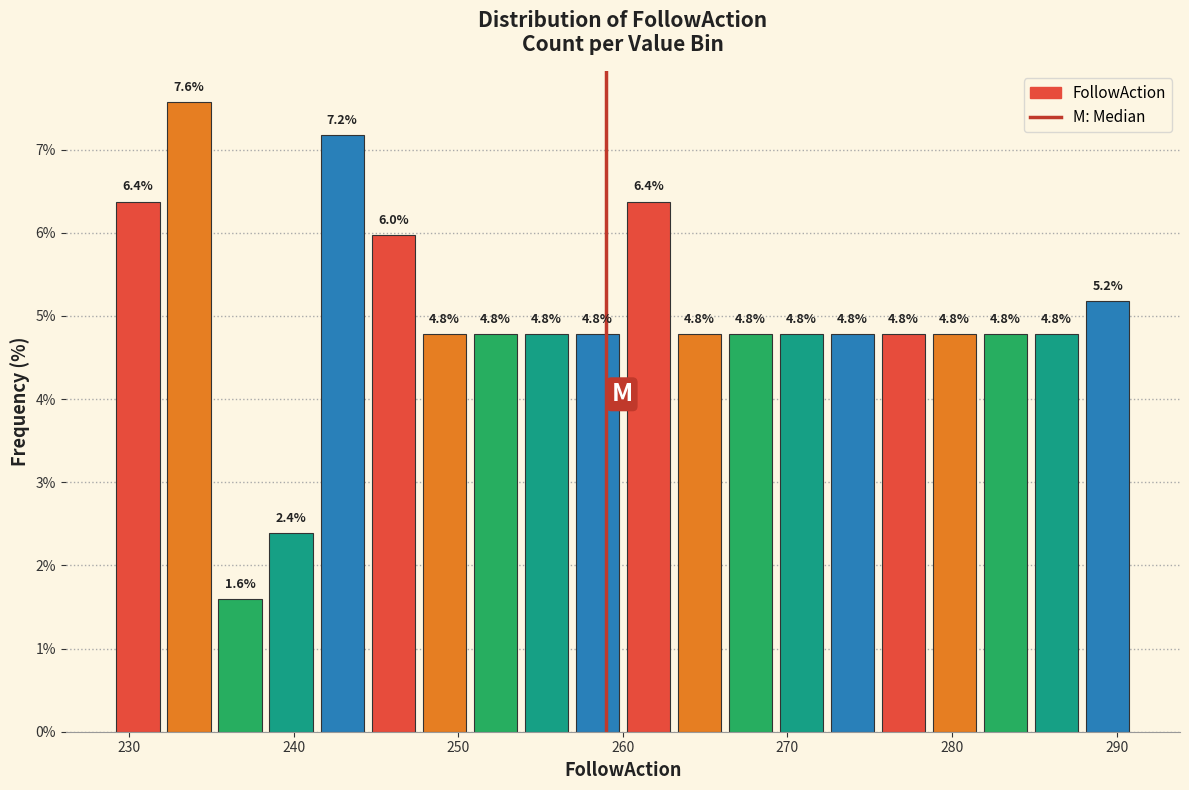

Around what value on the x-axis is the tallest bar? Give the approximate position of its centre, as read against the axis.

234